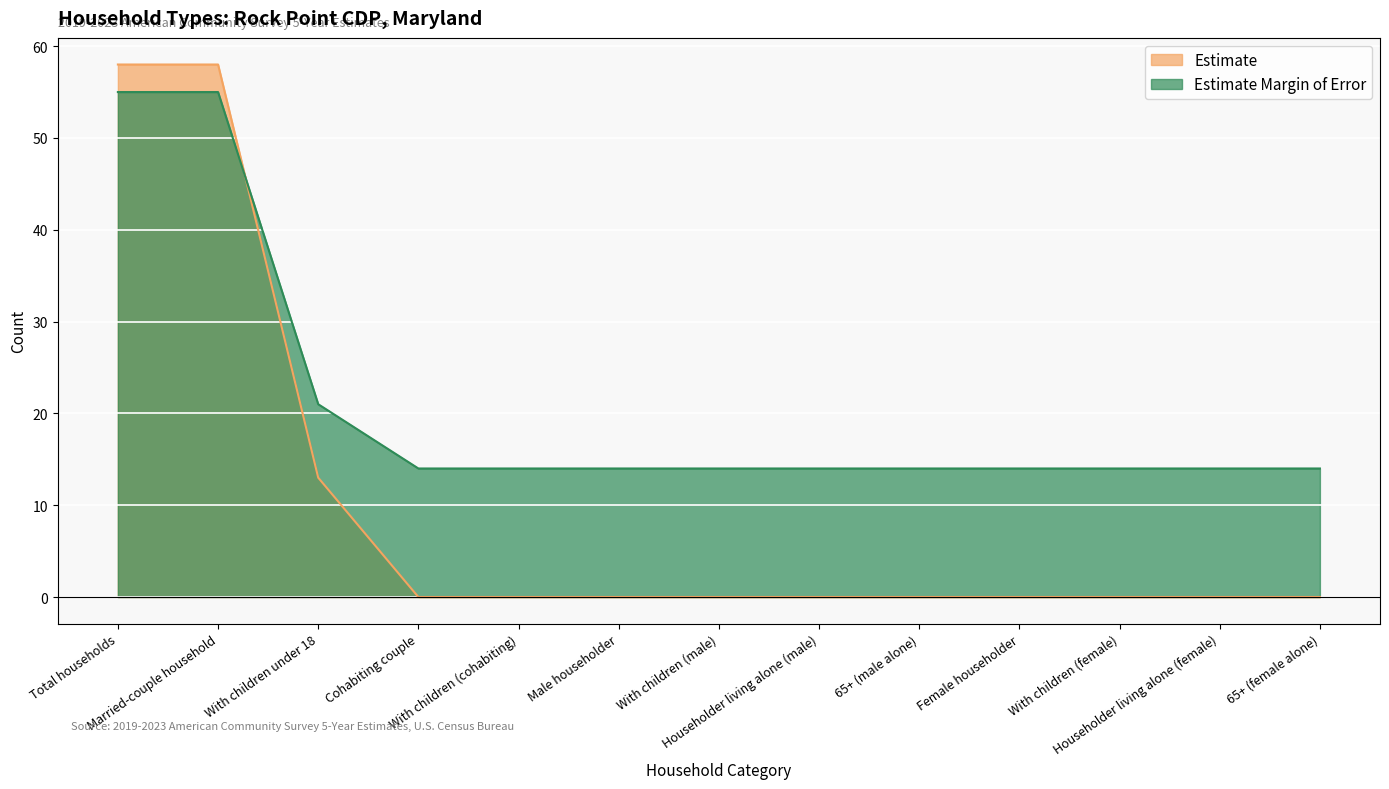

Which series has the largest total across all categories?

Estimate Margin of Error